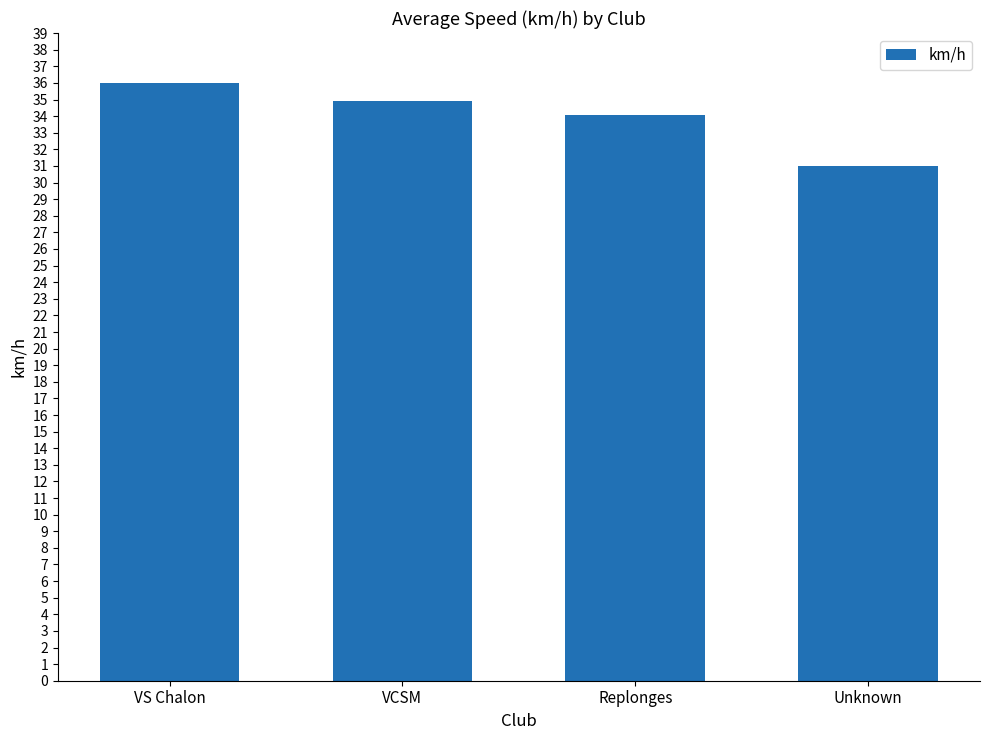

List the labels in order of value, largest first.

VS Chalon, VCSM, Replonges, Unknown